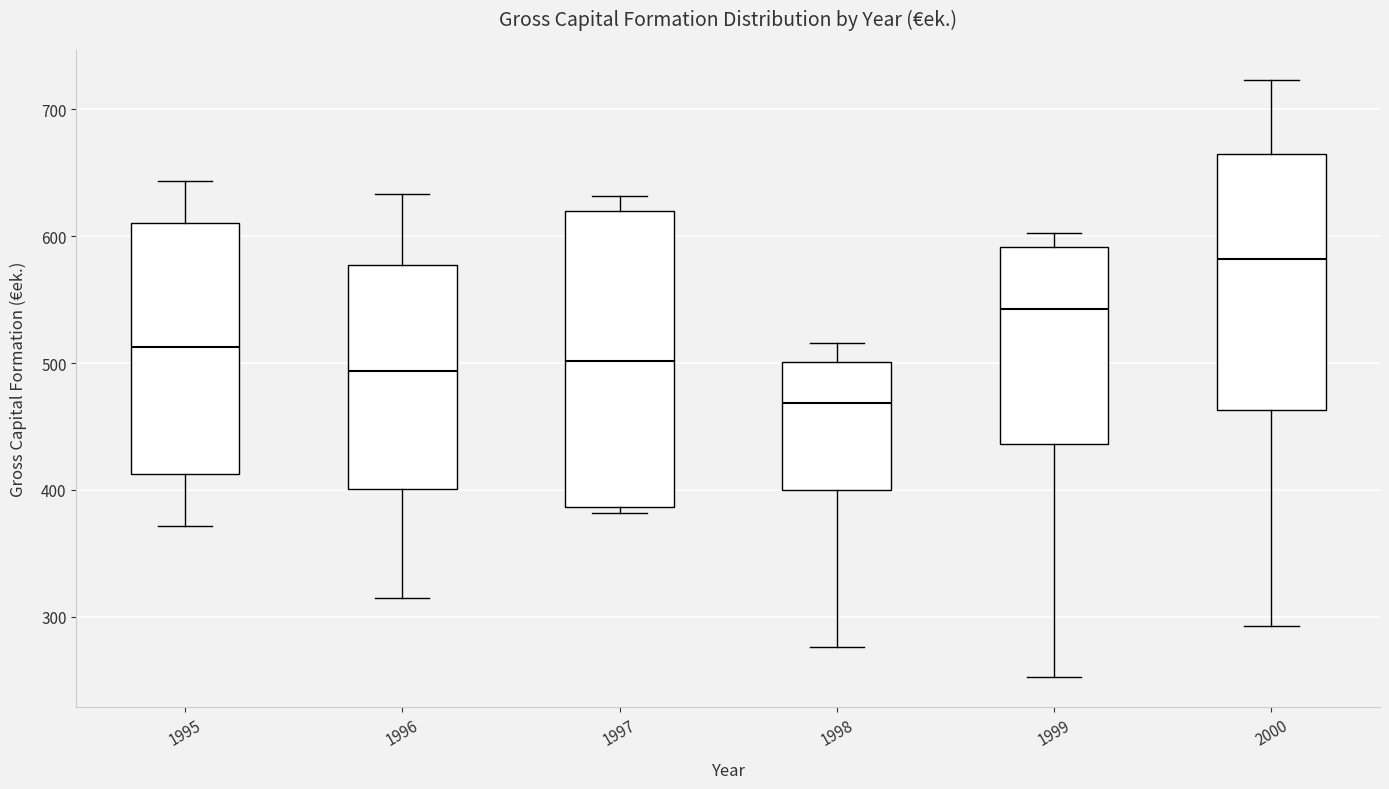

Comparing the boxes themselves (not the whiskers), which one is the tallest?

1997